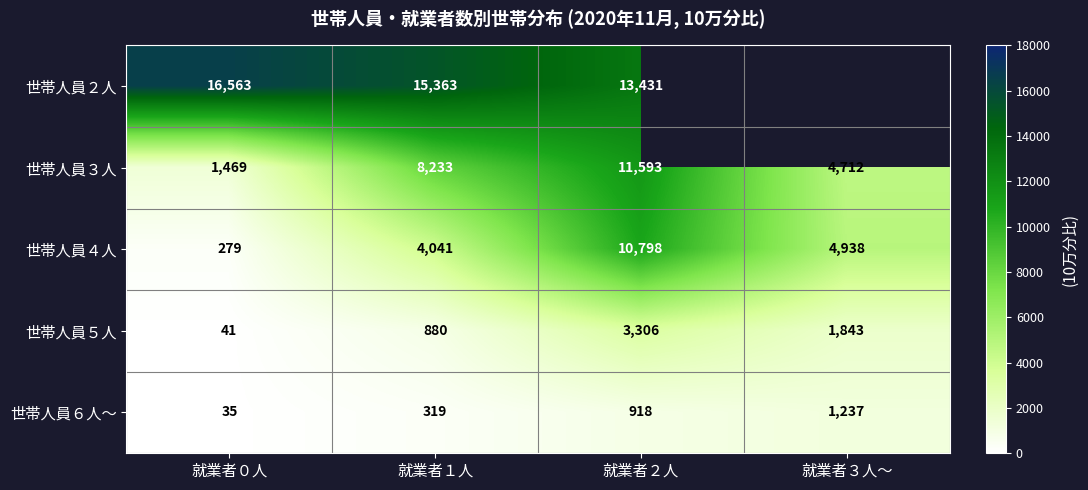

What is the difference between the second highest and minimum values in the 世帯人員５人 series?

1802